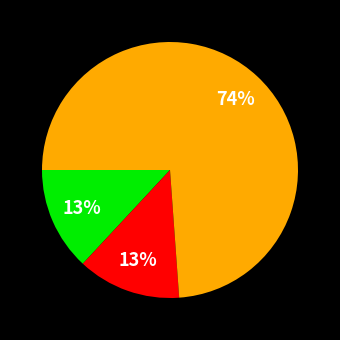

To the nearest percent, what is the difference between the largest and smallest slice percentages?

61%